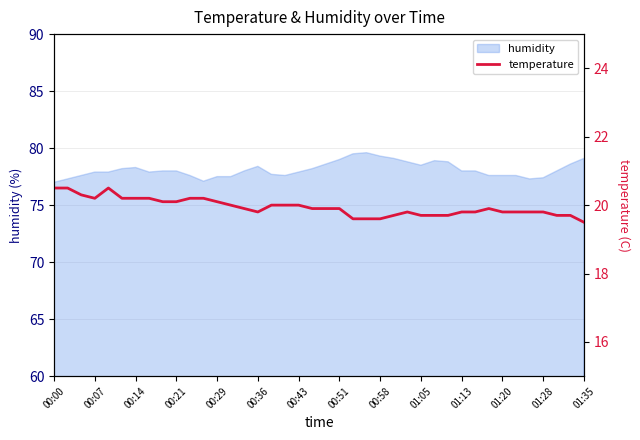

Reading left to right, extract all data points from this chart.

20.5	20.5	20.3	20.2	20.5	20.2	20.2	20.2	20.1	20.1	20.2	20.2	20.1	20.0	19.9	19.8	20.0	20.0	20.0	19.9	19.9	19.9	19.6	19.6	19.6	19.7	19.8	19.7	19.7	19.7	19.8	19.8	19.9	19.8	19.8	19.8	19.8	19.7	19.7	19.5